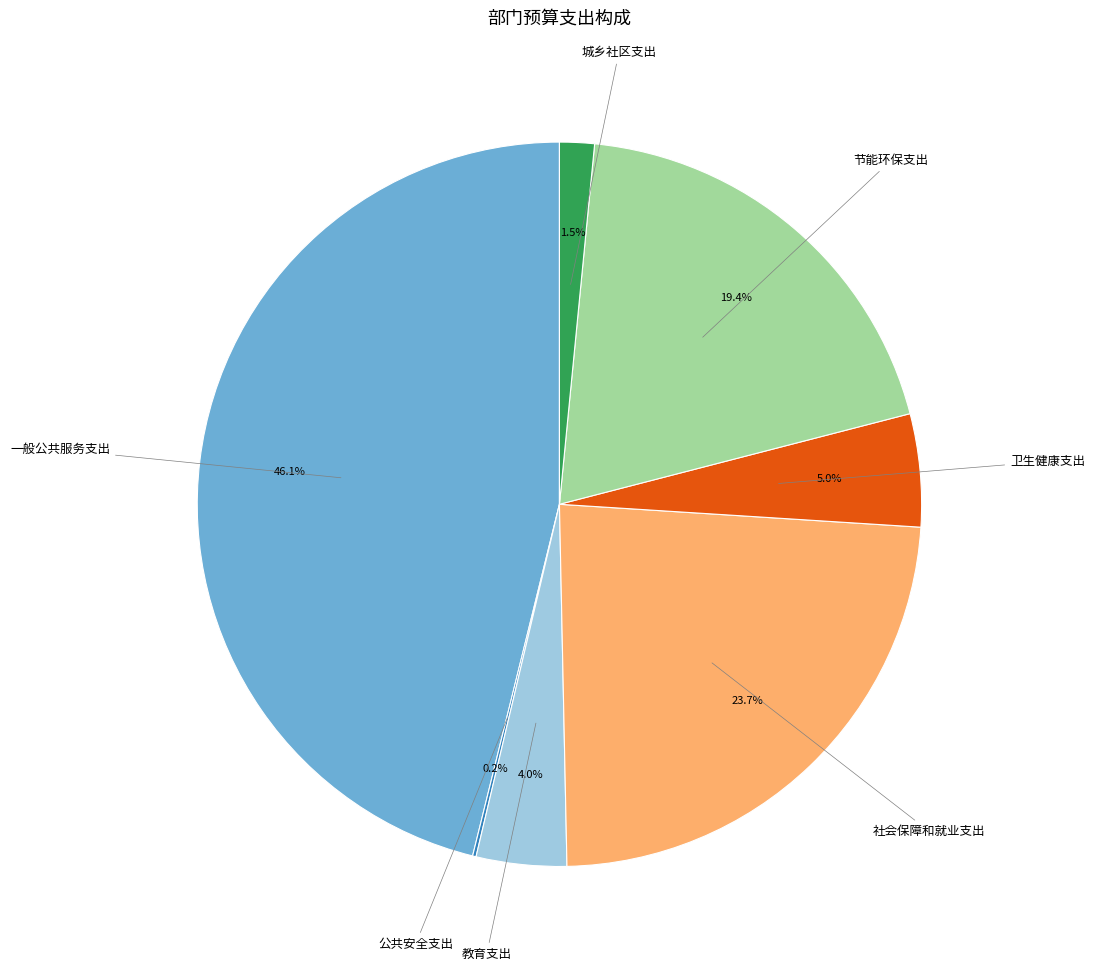

To the nearest percent, what is the average slice percentage?

14%